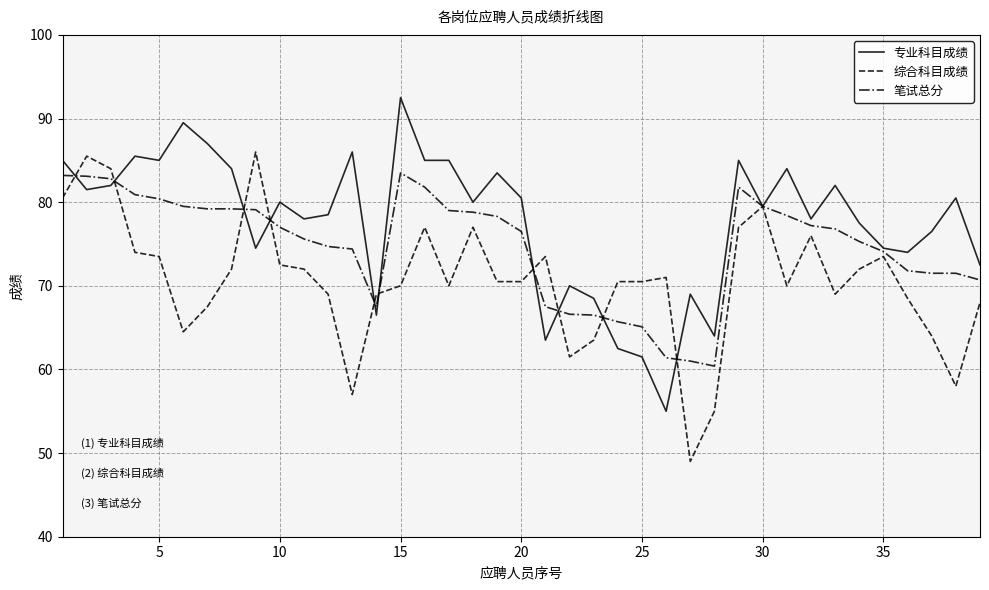

What is the greatest value displayed?

92.5